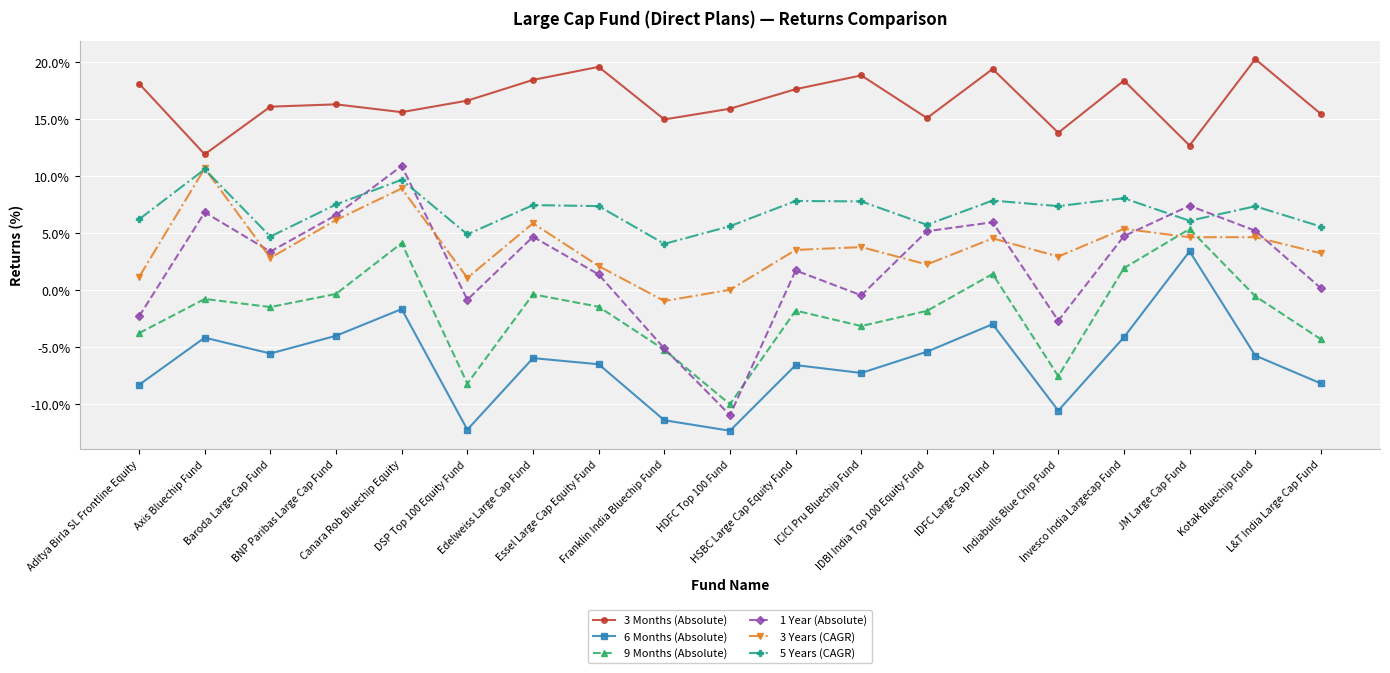

What is the difference between the 1 Year (Absolute) values at BNP Paribas Large Cap Fund and Essel Large Cap Equity Fund?

5.2